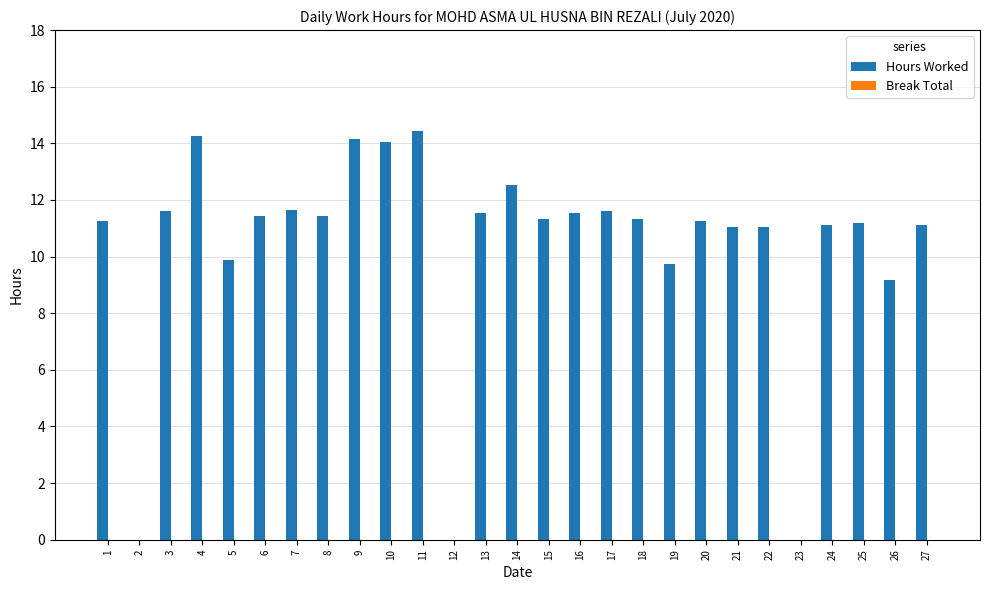

Between 12 and 19, which is larger?

19